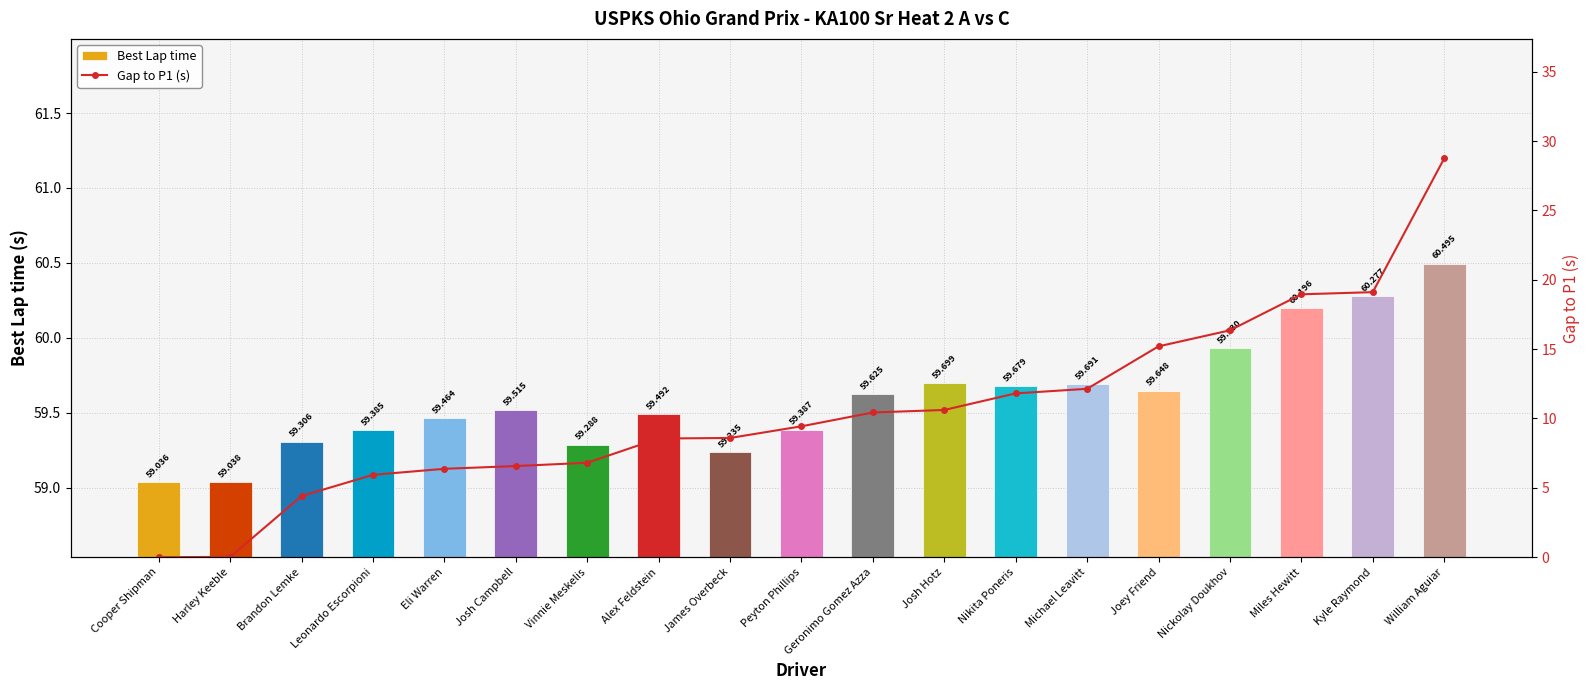

Count the number of data series in this chart.

2